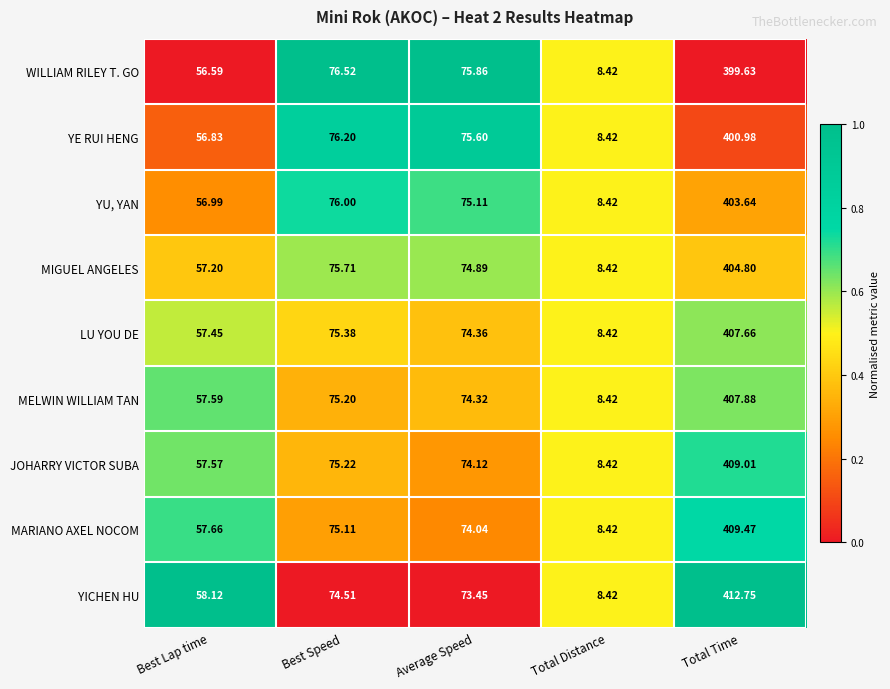

Is the value of MELWIN WILLIAM TAN at Total Time greater than the value of WILLIAM RILEY T. GO at Best Speed?

Yes